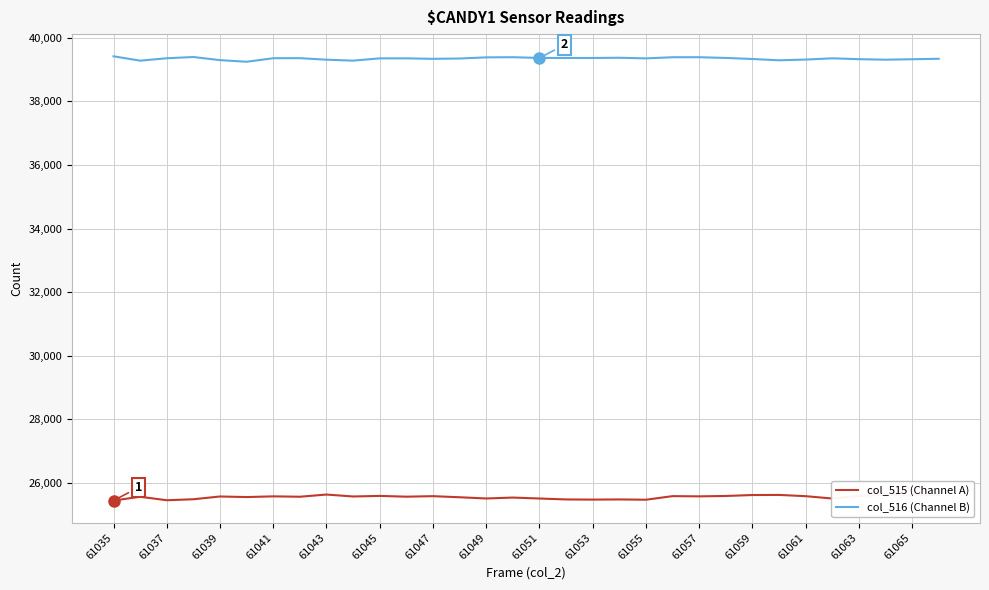

True or false: col_515 (Channel A) and col_516 (Channel B) intersect in this chart.

False